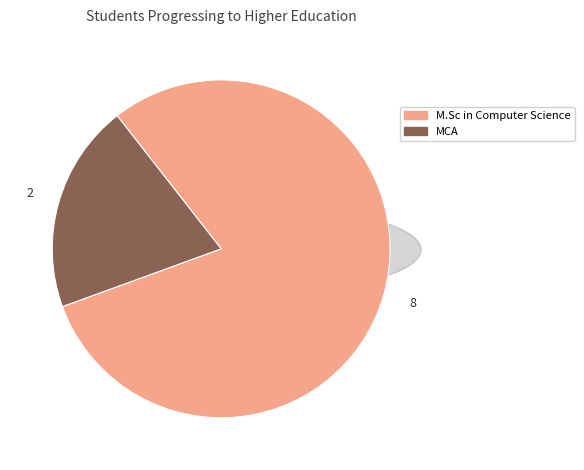

Which category accounts for the majority?

M.Sc in Computer Science